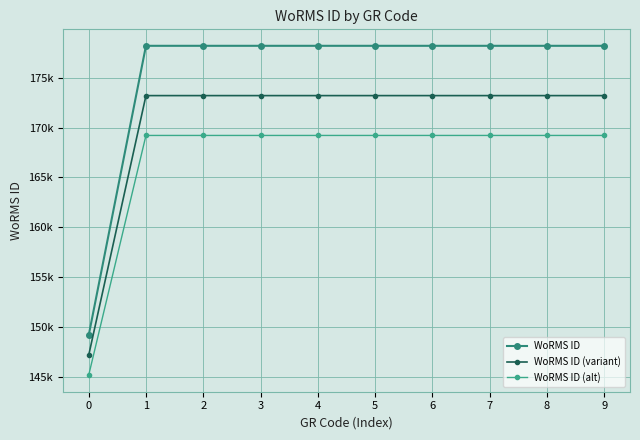

Is this an area chart (filled region under the line)?

No